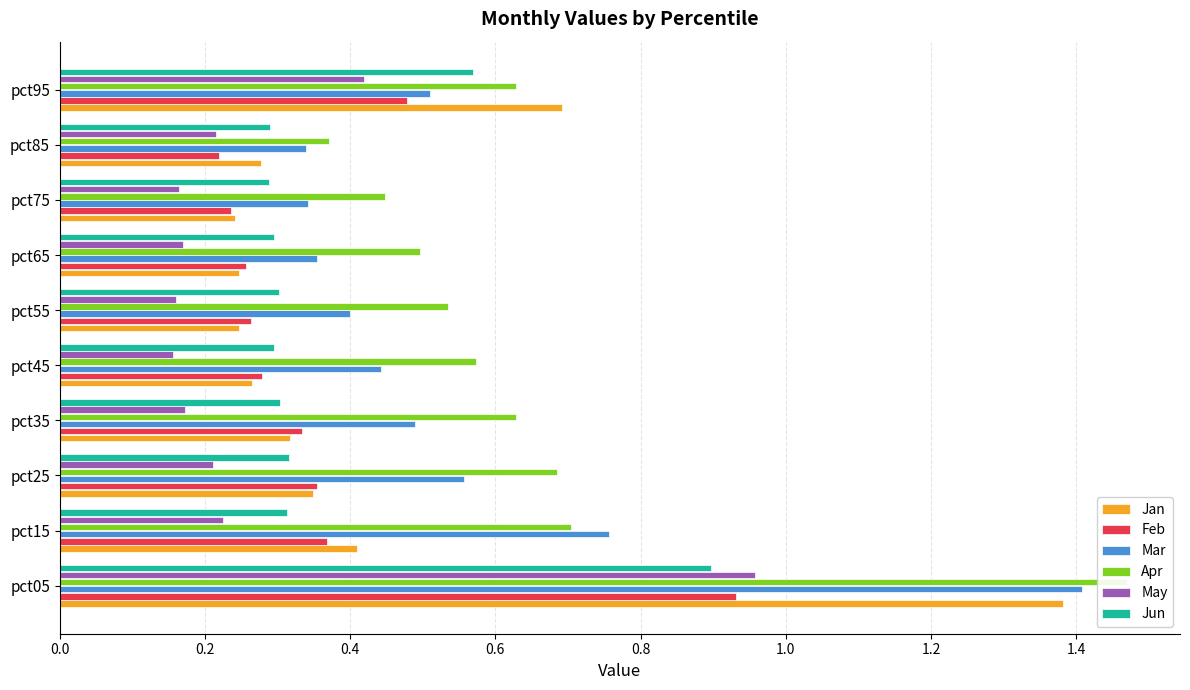

The value of Mar at pct25 is 0.9. True or false?

False